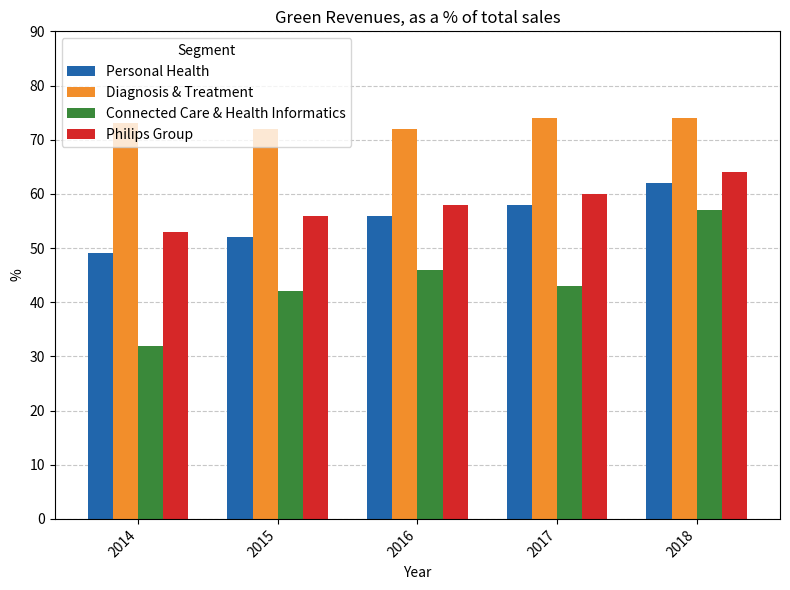

Between 2017 and 2018, which series saw the biggest shift?

Connected Care & Health Informatics